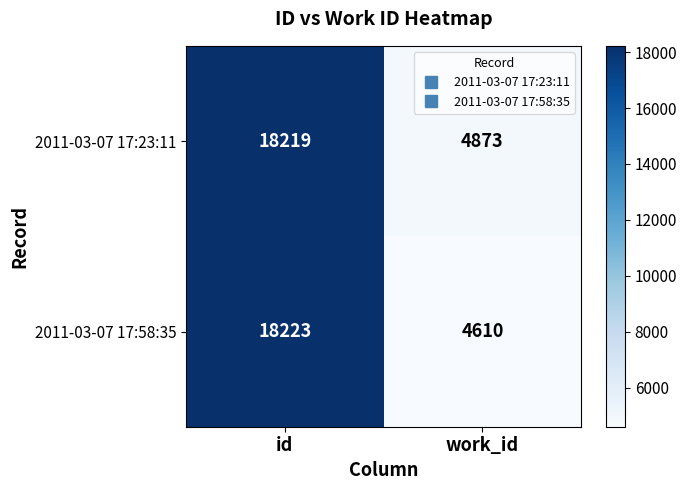

What is the sum of all 2011-03-07 17:58:35 values?

22833